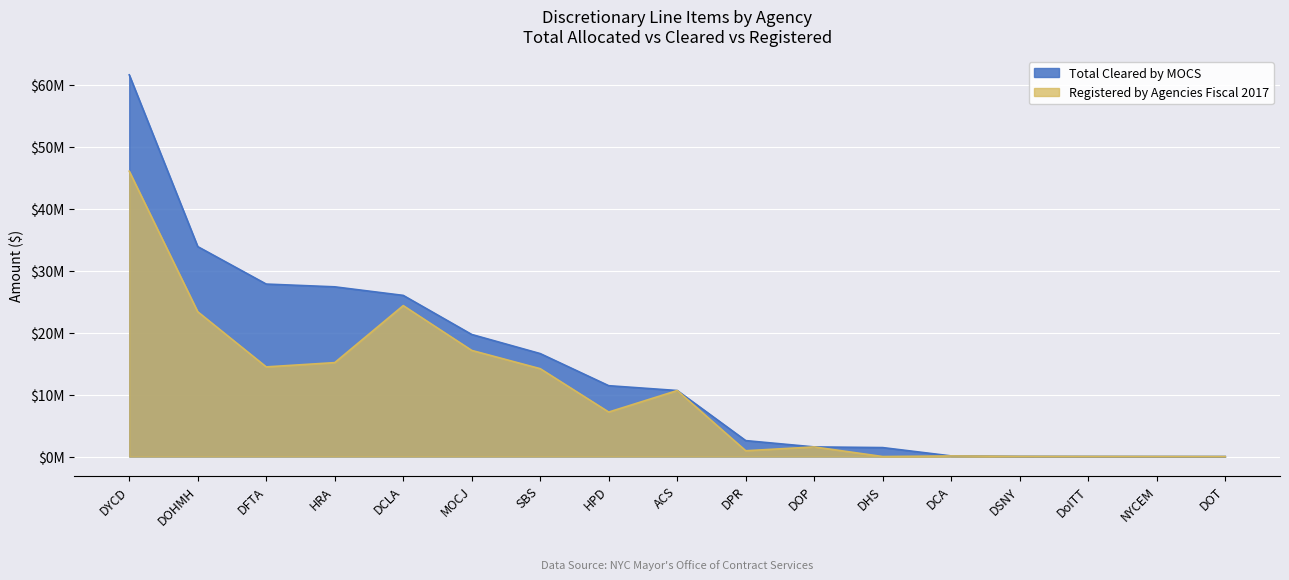

Reading left to right, extract all data points from this chart.

Total Cleared by MOCS: DYCD=61582584	DOHMH=33870701	DFTA=27826323	HRA=27381722	DCLA=26000238	MOCJ=19693877	SBS=16610331	HPD=11430672	ACS=10652069	DPR=2572239	DOP=1552800	DHS=1443800	DCA=99354	DSNY=30500	DoITT=19000	NYCEM=10000	DOT=5000
Registered by Agencies Fiscal 2017: DYCD=46032908	DOHMH=23360101	DFTA=14463493	HRA=15154667	DCLA=24353540	MOCJ=17123959	SBS=14174559	HPD=7178424	ACS=10652069	DPR=937043	DOP=1552800	DHS=0	DCA=99354	DSNY=30500	DoITT=19000	NYCEM=10000	DOT=0